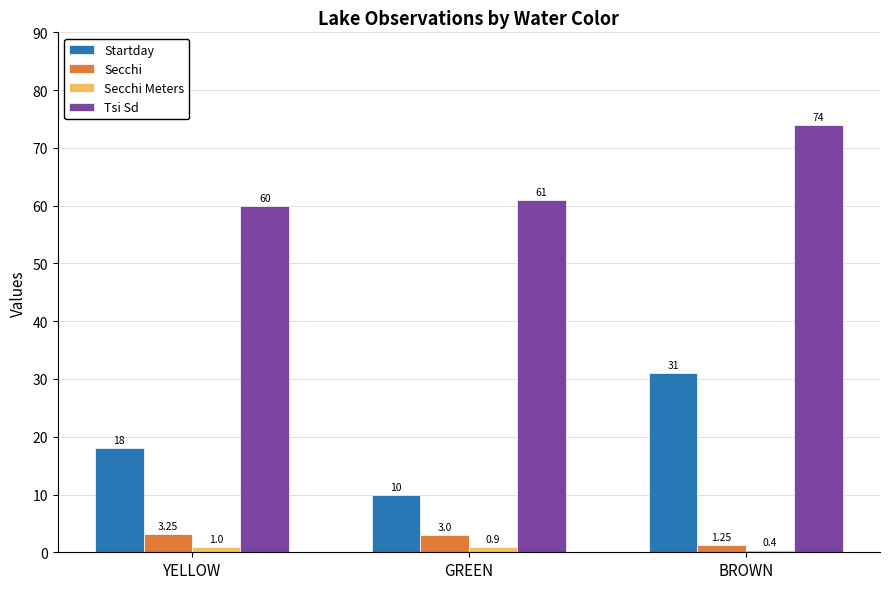

Are the bars horizontal?

No